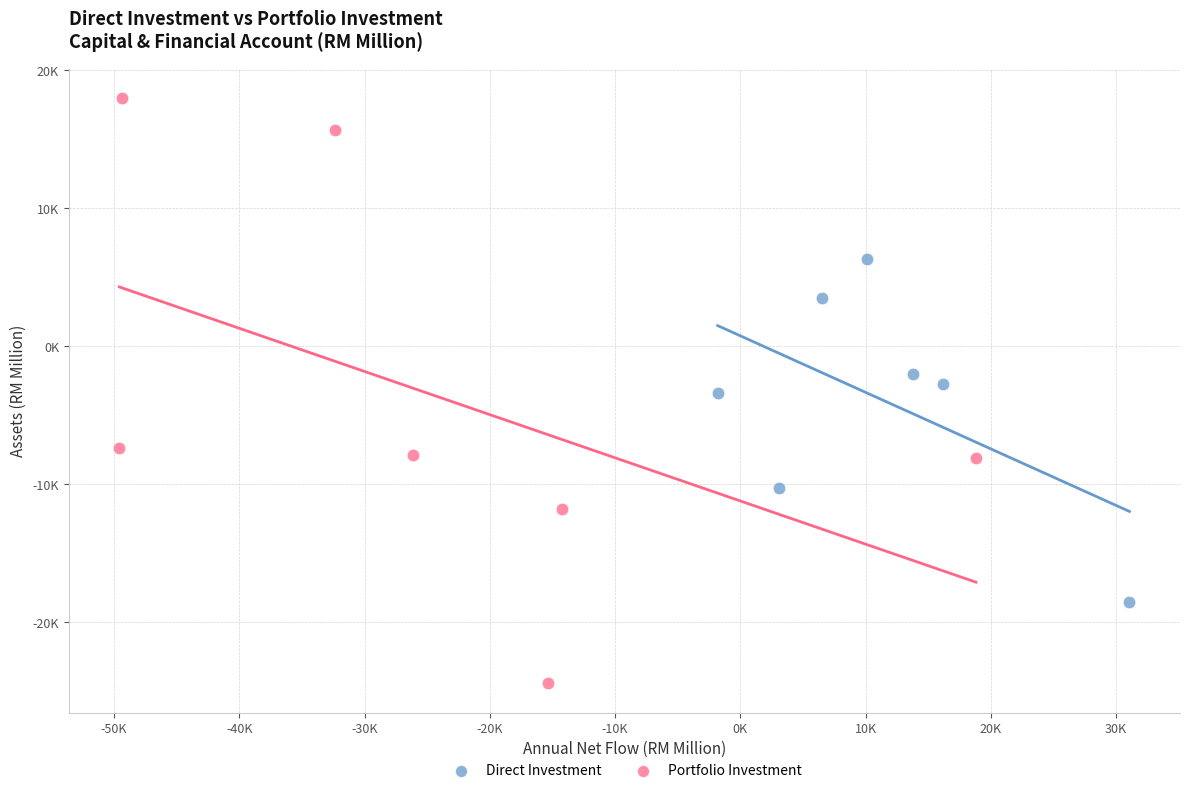

Which series reaches the maximum Y coordinate?

Portfolio Investment